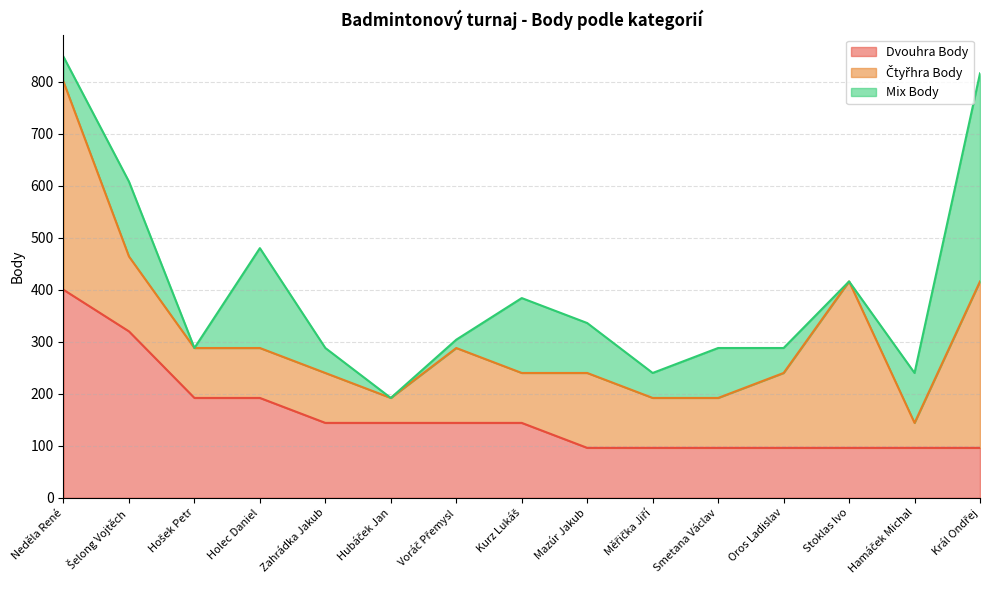

List the labels in order of Mix Body value, smallest first.

Hošek Petr, Hubáček Jan, Stoklas Ivo, Voráč Přemysl, Neděla René, Zahrádka Jakub, Měřička Jiří, Oros Ladislav, Mazúr Jakub, Smetana Václav, Hamáček Michal, Šelong Vojtěch, Kurz Lukáš, Holec Daniel, Král Ondřej